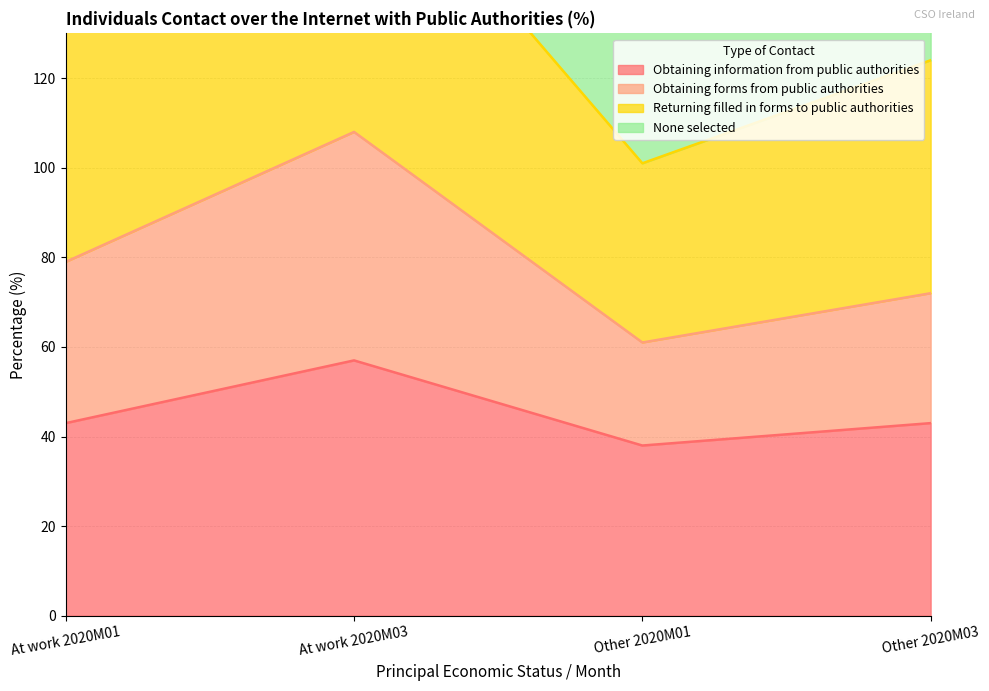

True or false: None selected and Obtaining forms from public authorities cross at least once.

False